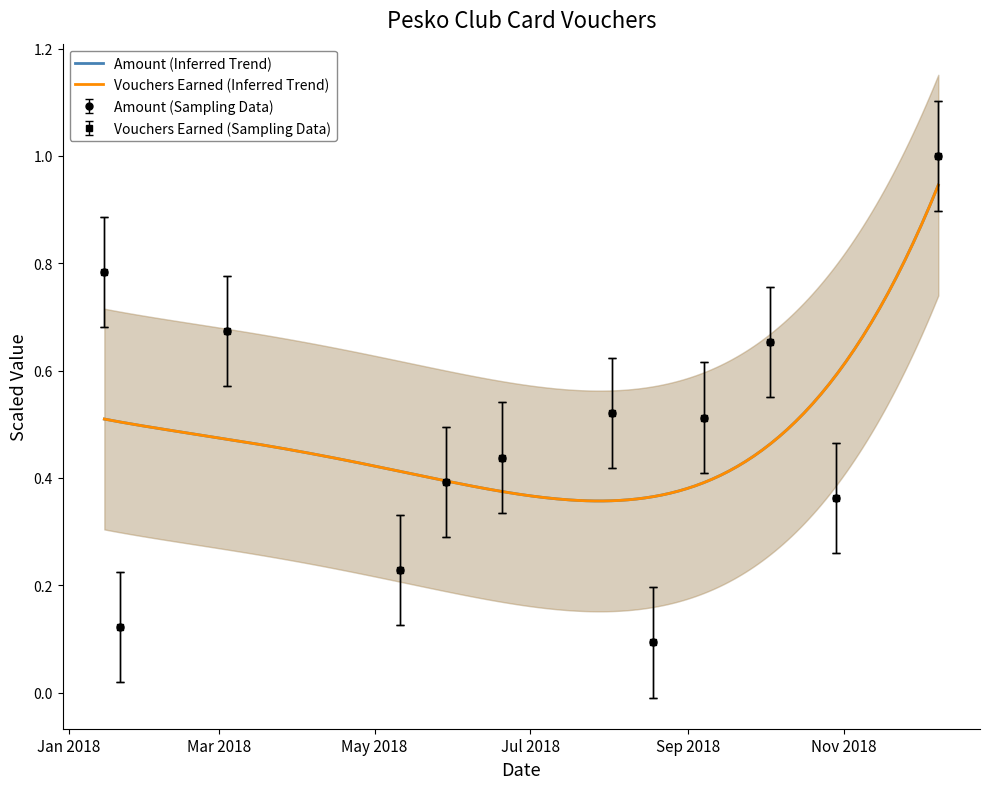

True or false: Club card Vouchers Earned has a value of 0.7 at 8.

False